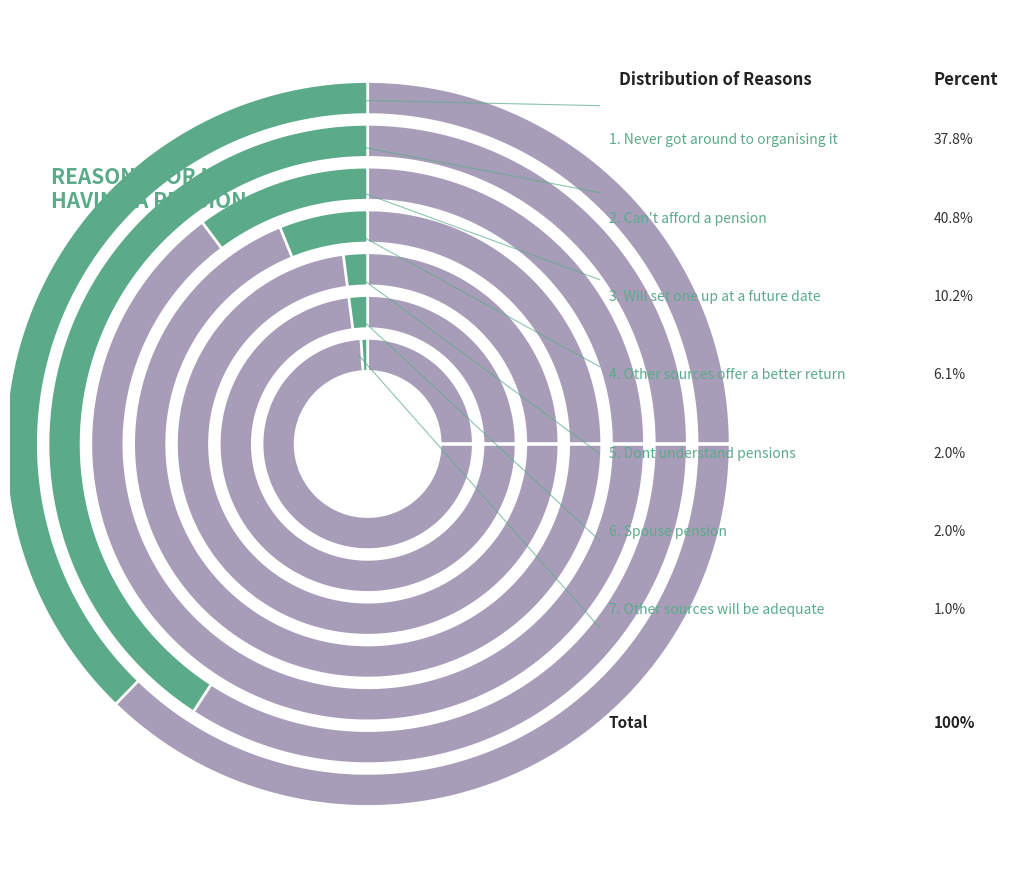

To the nearest percent, what is the difference between the largest and smallest slice percentages?

40%